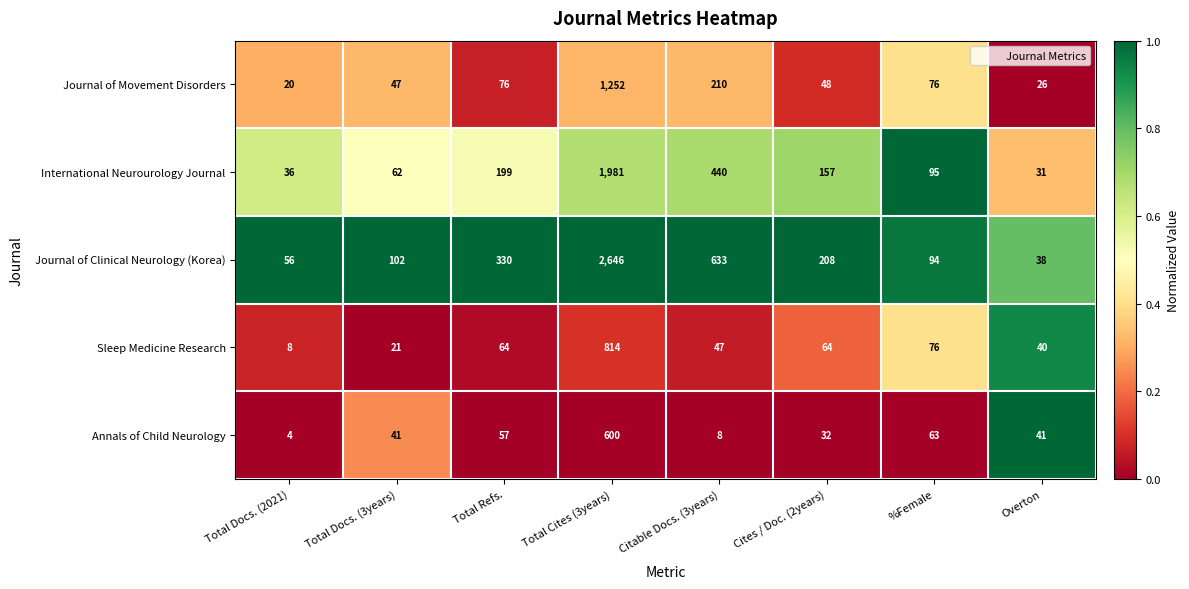

At which category is the sum across all series the highest?

Total Cites (3years)